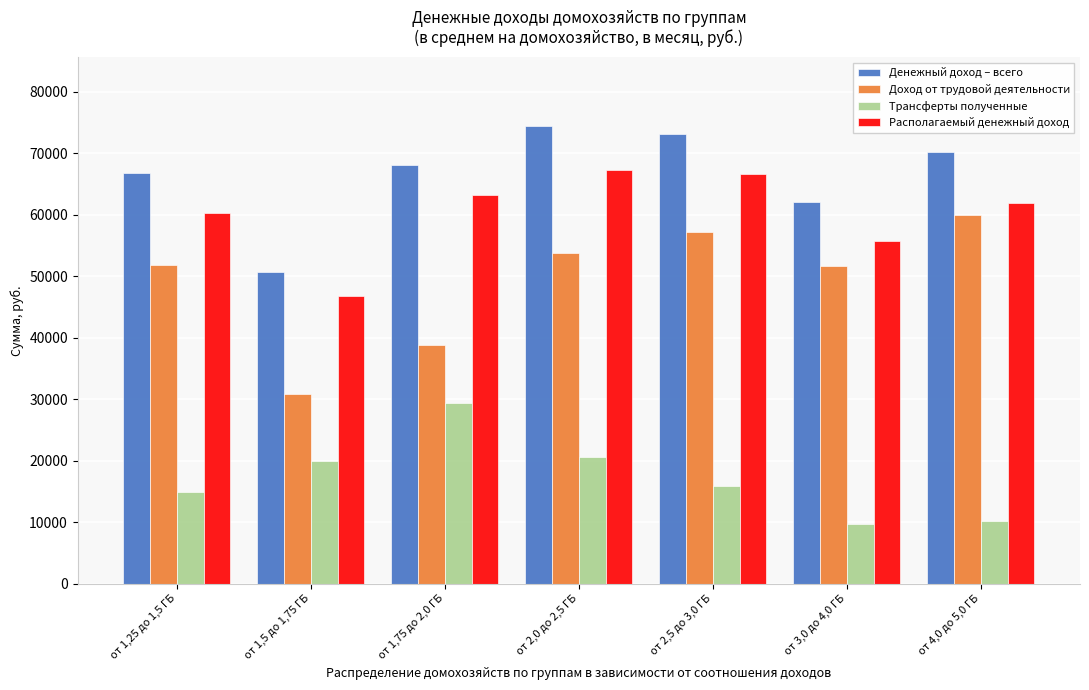

At от 3,0 до 4,0 ГБ, list the series in order from largest to smallest.

Денежный доход – всего, Располагаемый денежный доход, Доход от трудовой деятельности, Трансферты полученные